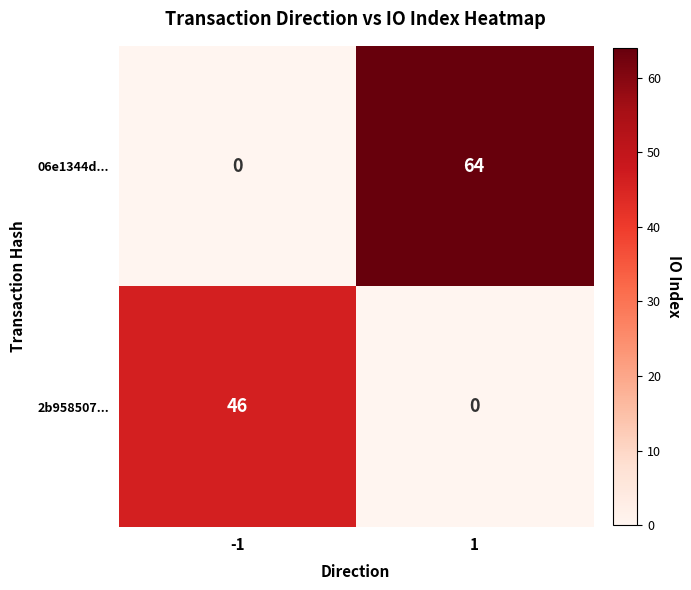

The value of 2b958507... at -1 is 16. True or false?

False